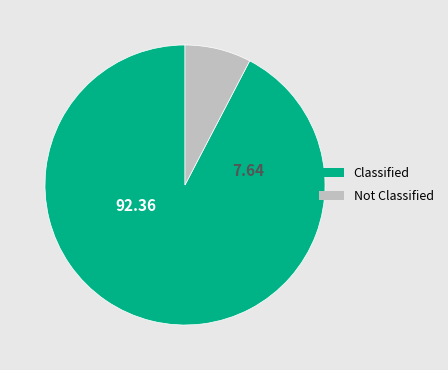

How many segments does this pie chart have?

2